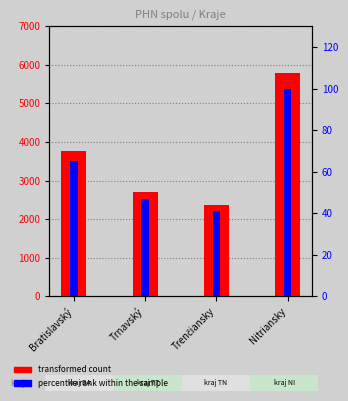

List the labels in order of percentile rank within the sample value, largest first.

Nitriansky, Bratislavský, Trnavský, Trenčiansky